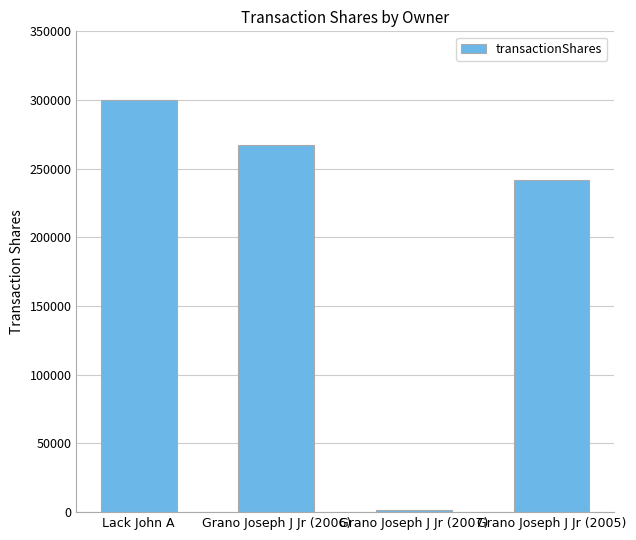

What is the sum of all values?

810166